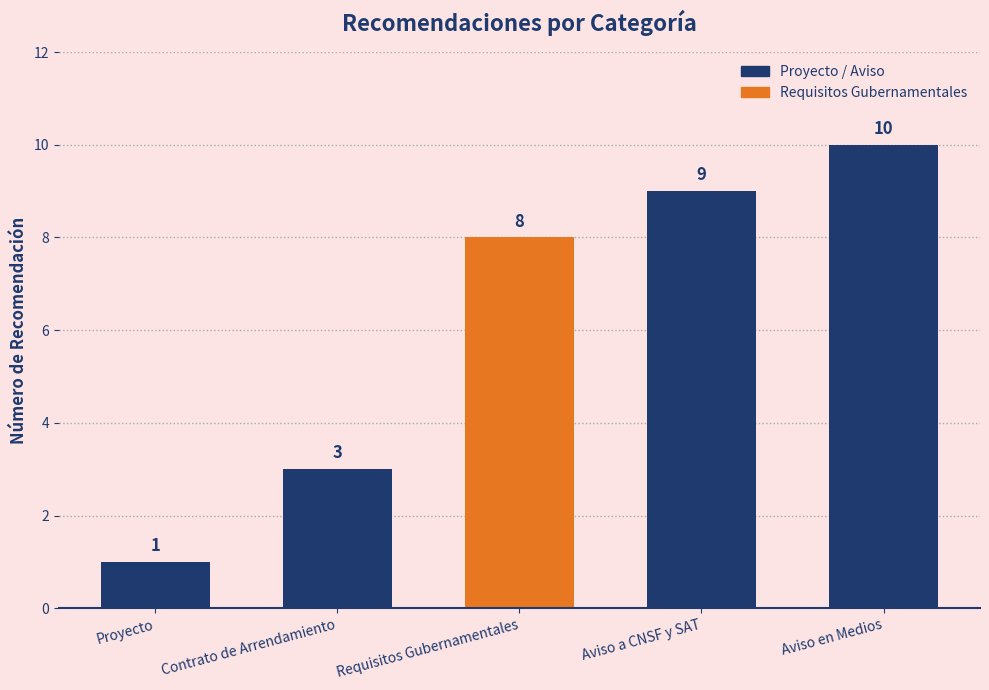

The chart shows a value of 8 at Requisitos Gubernamentales. True or false?

True